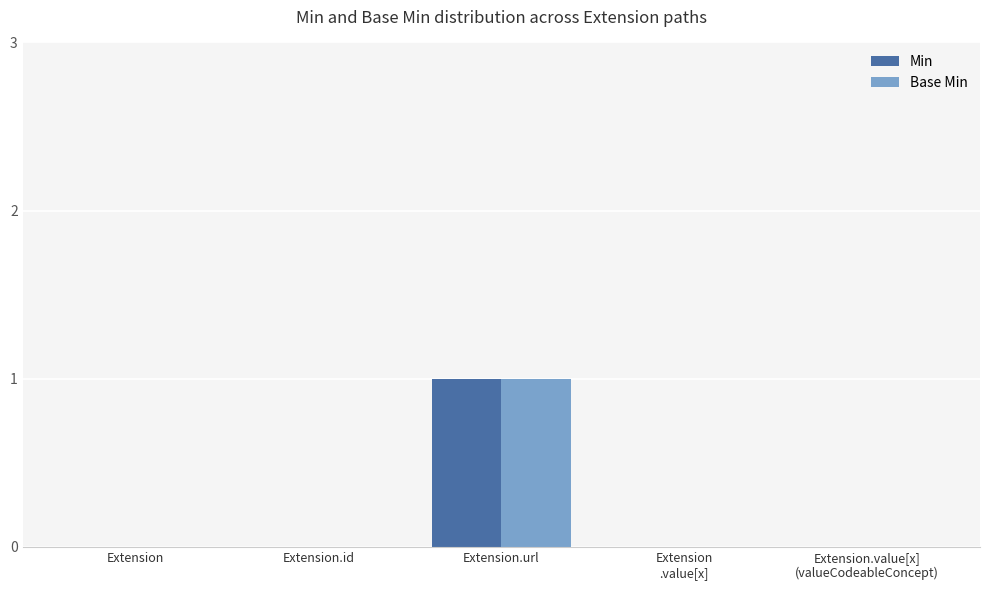

Is it true that Min equals 1 at Extension.id?

False